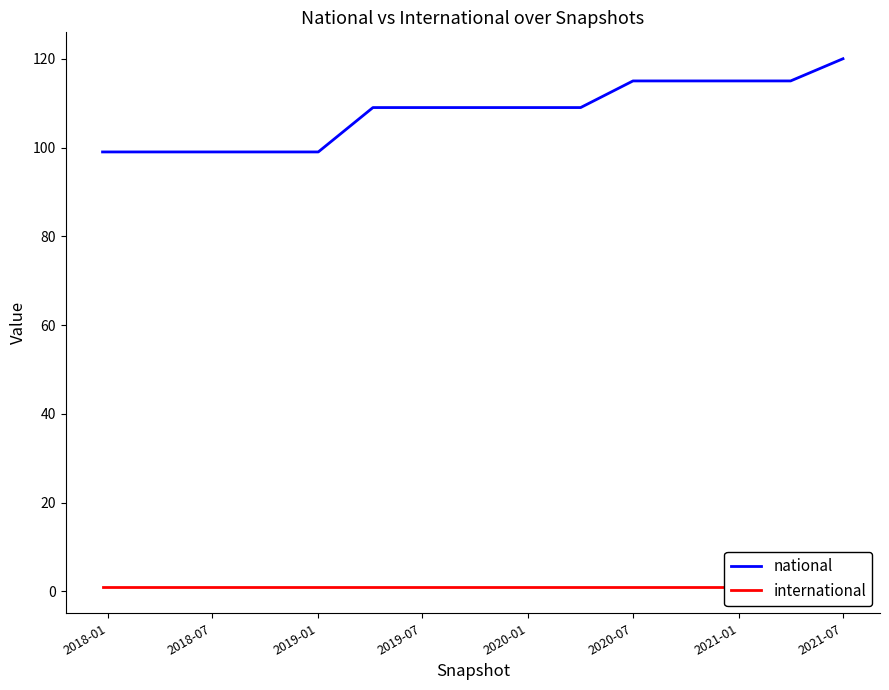

True or false: international has more than 0 points higher than both neighbors.

False